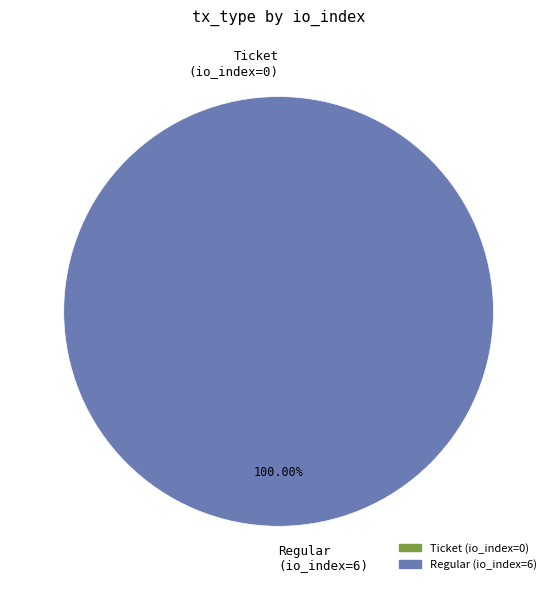

To the nearest percent, what is the difference between the tx_type=Ticket (io_index=0) and tx_type=Regular (io_index=6) slice percentages?

100%